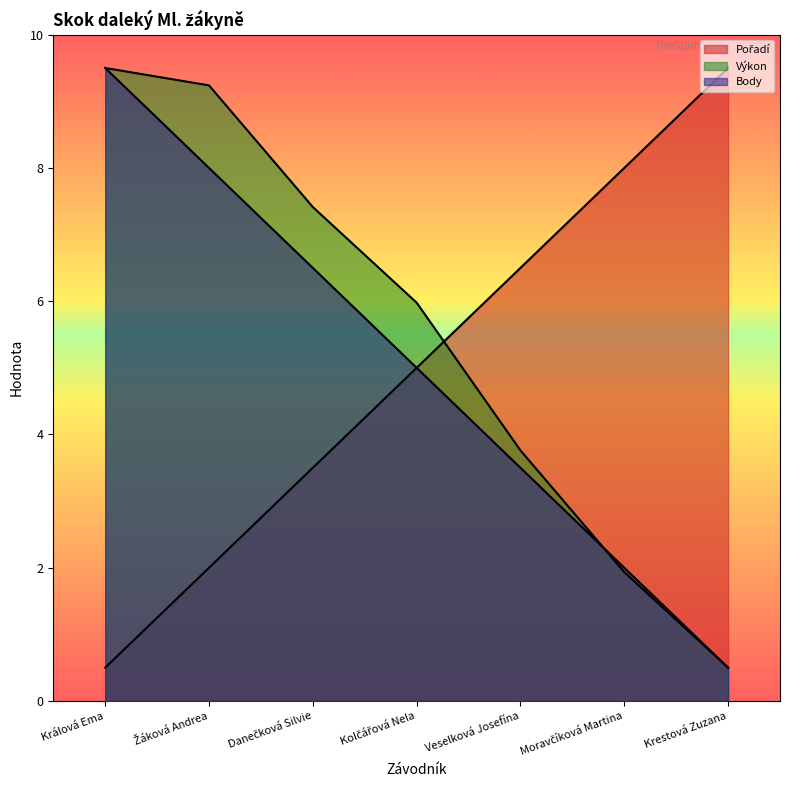

True or false: Pořadí has more than 0 points higher than both neighbors.

False